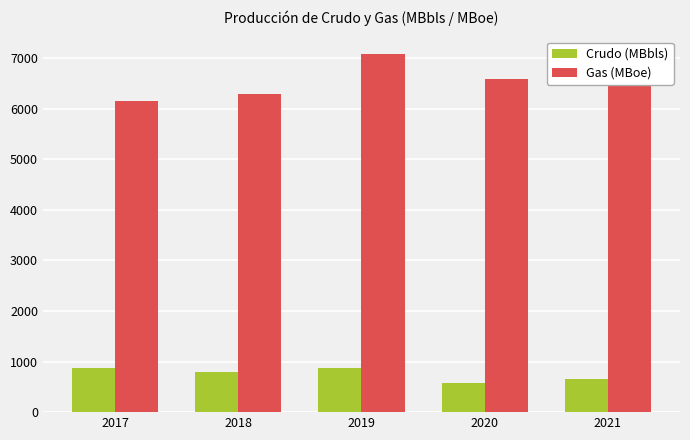

What is the value of the Gas (MBoe) bar at the 2nd from the left?

6299